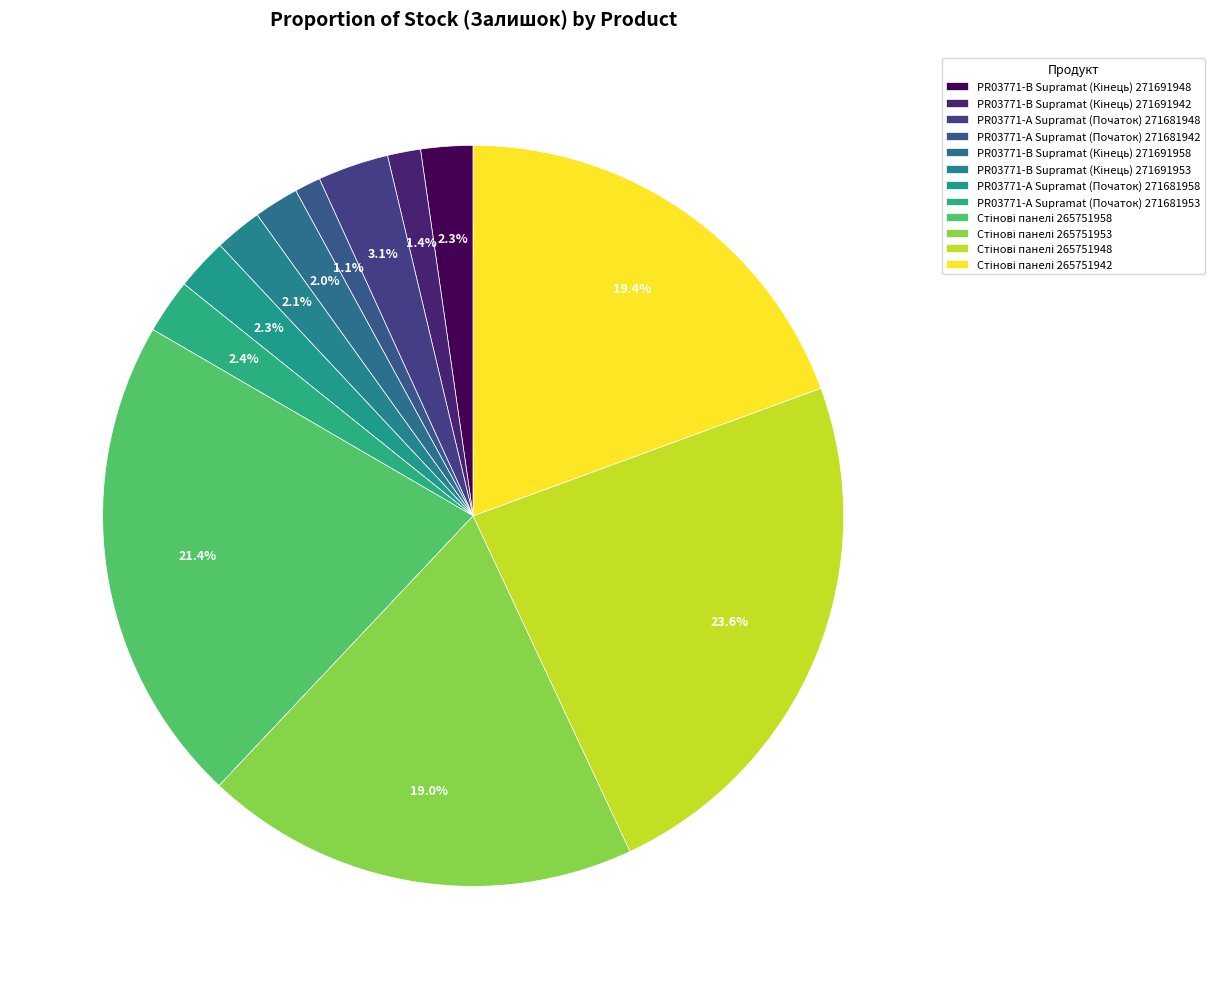

Count the number of slices in the pie.

12